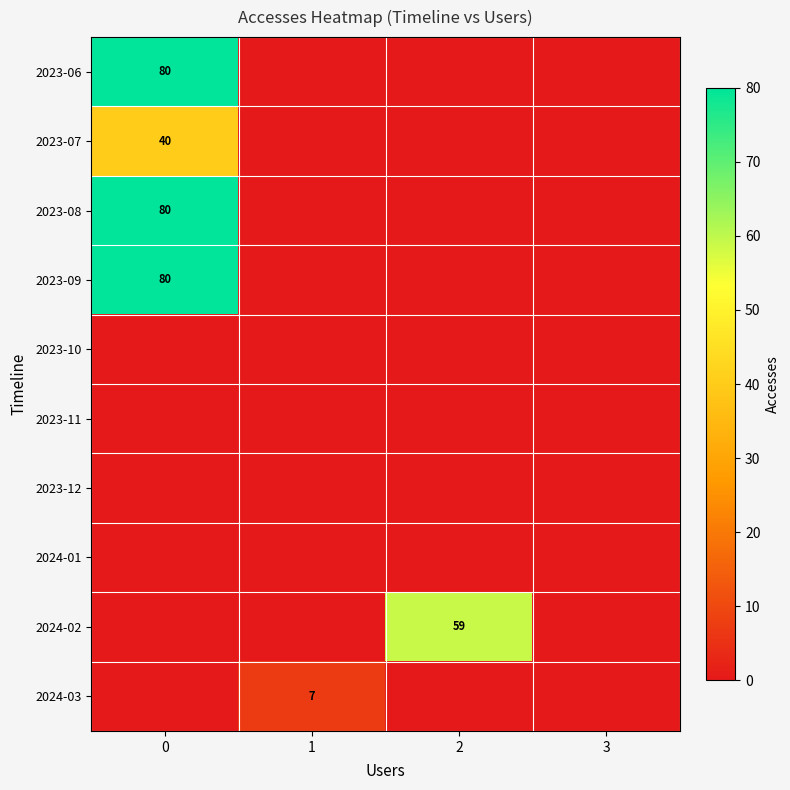

What is the maximum value shown in the chart?

80